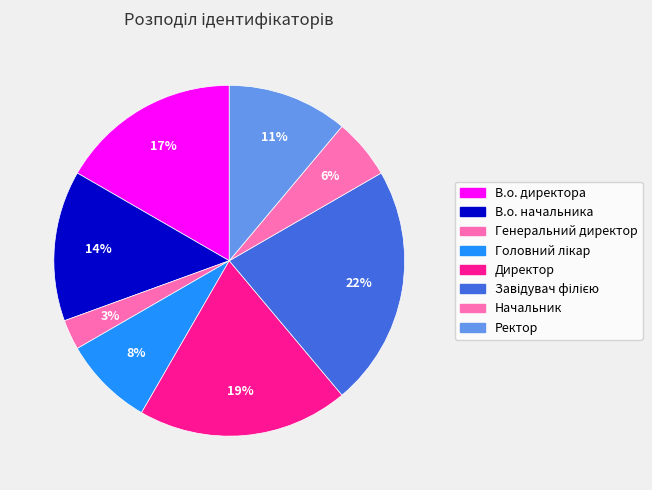

Between Головний лікар and В.о. директора, which is larger?

В.о. директора